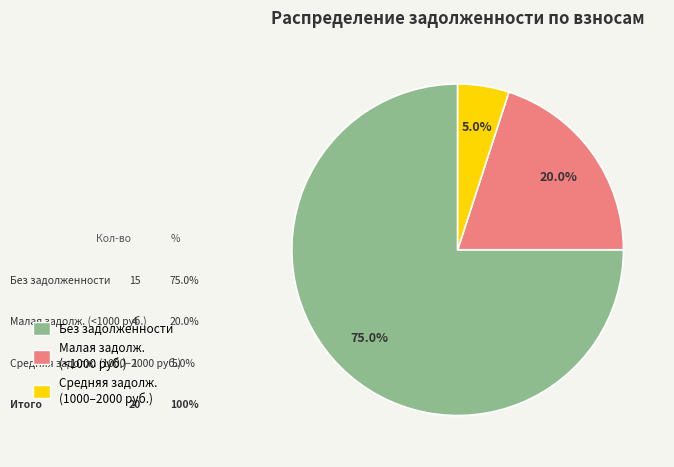

Does any single category account for the majority?

Yes